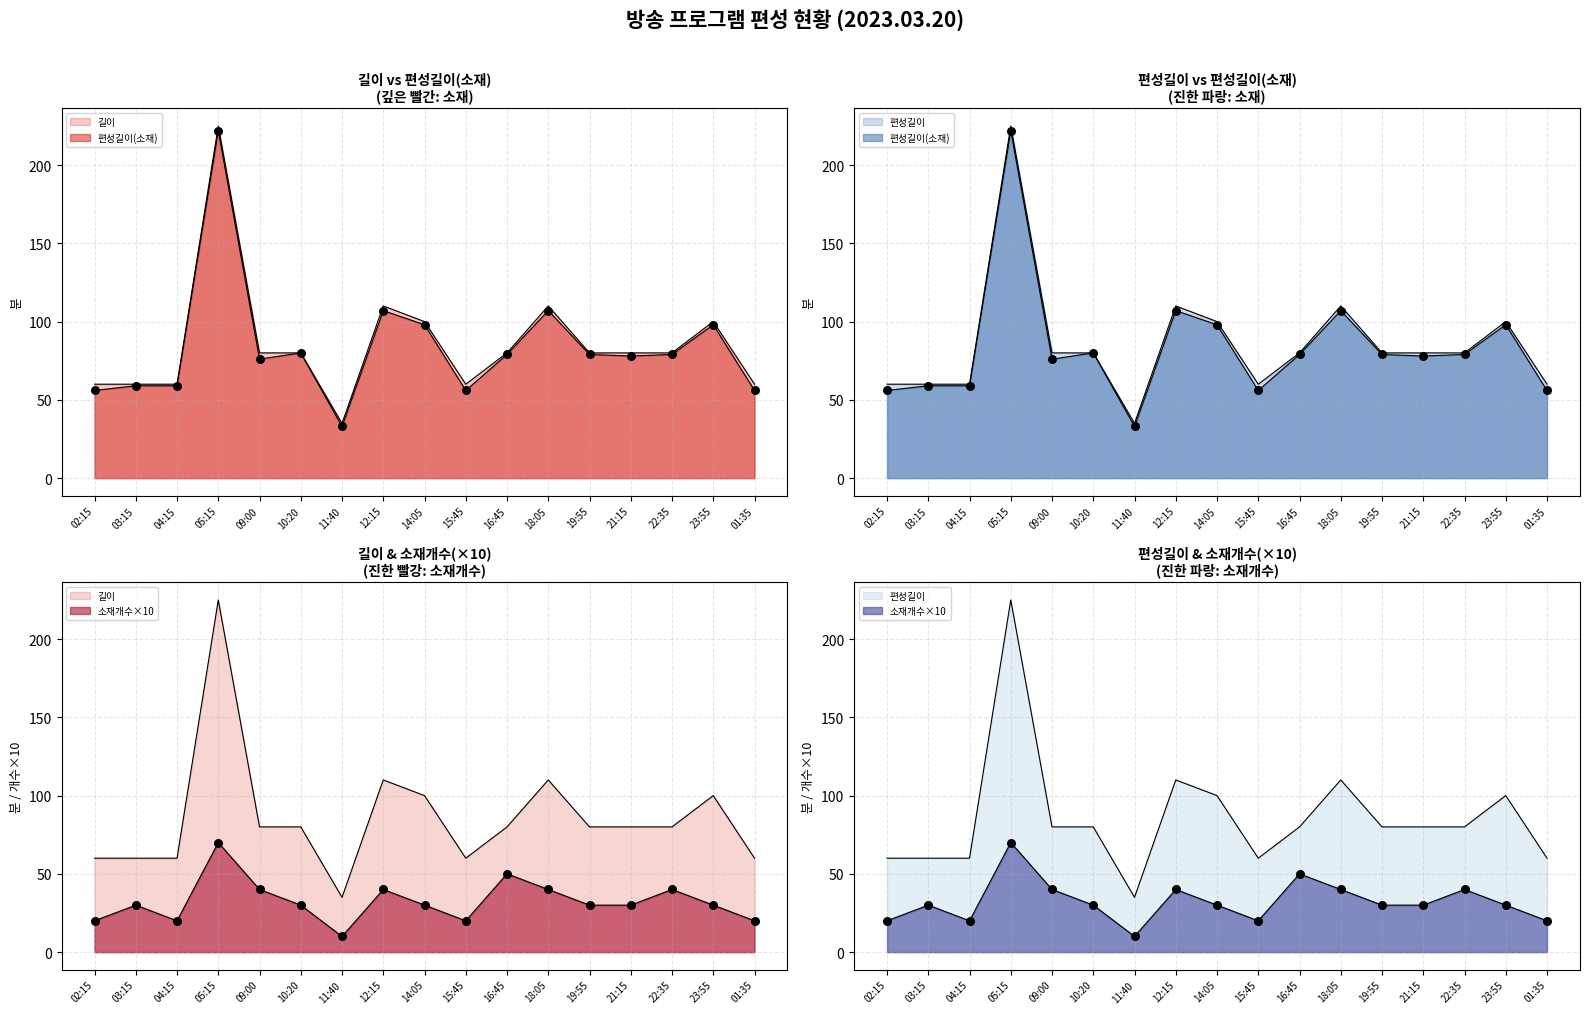

What is the total value across all series at 21:15?

268